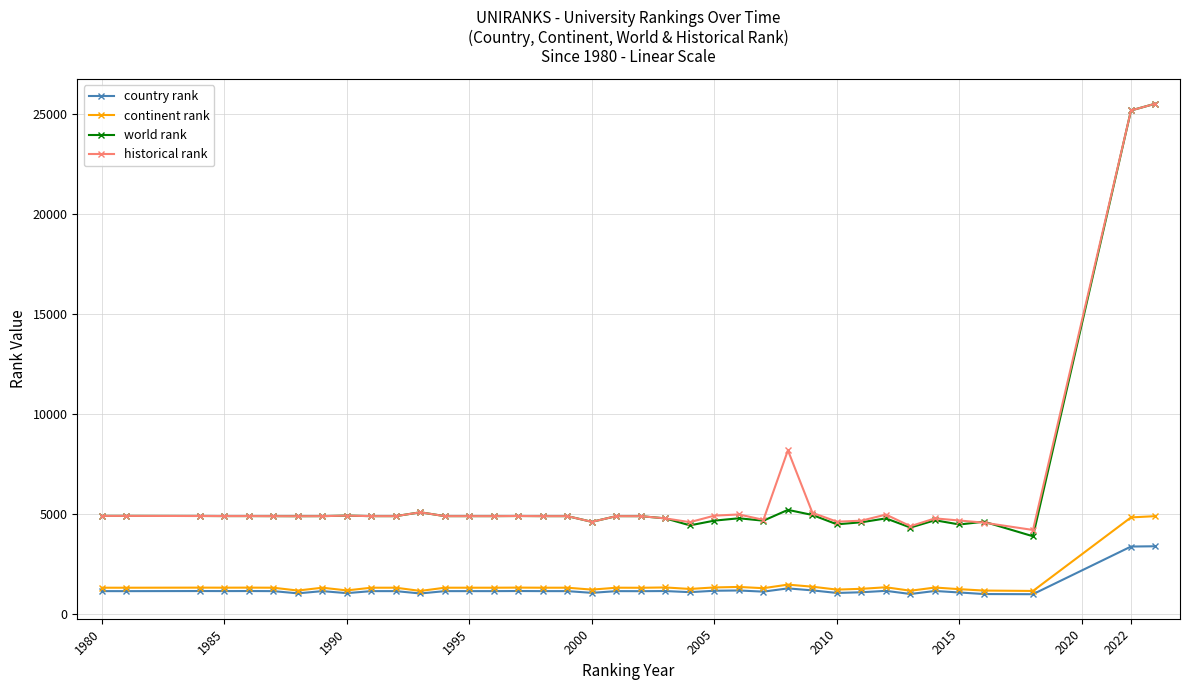

What are all the series names shown in the legend?

country rank, continent rank, world rank, historical rank